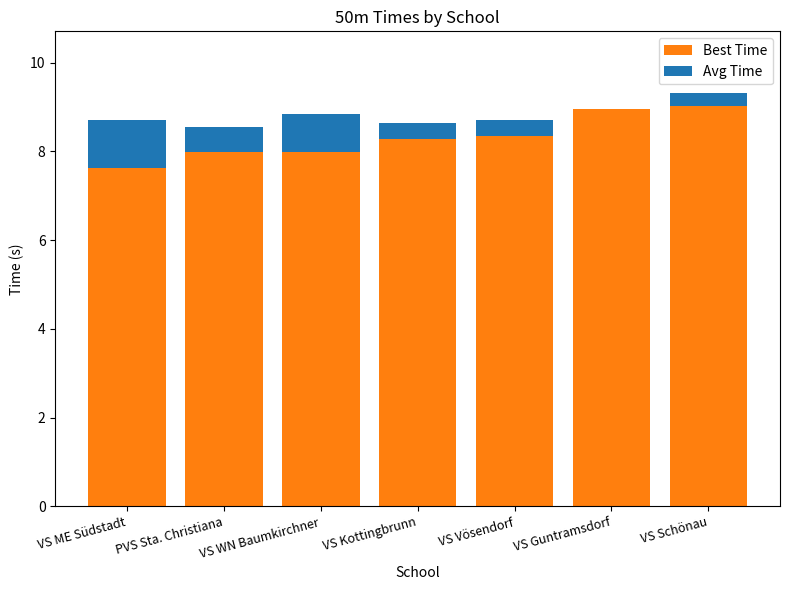

Are the bars grouped side by side (vs. stacked)?

No